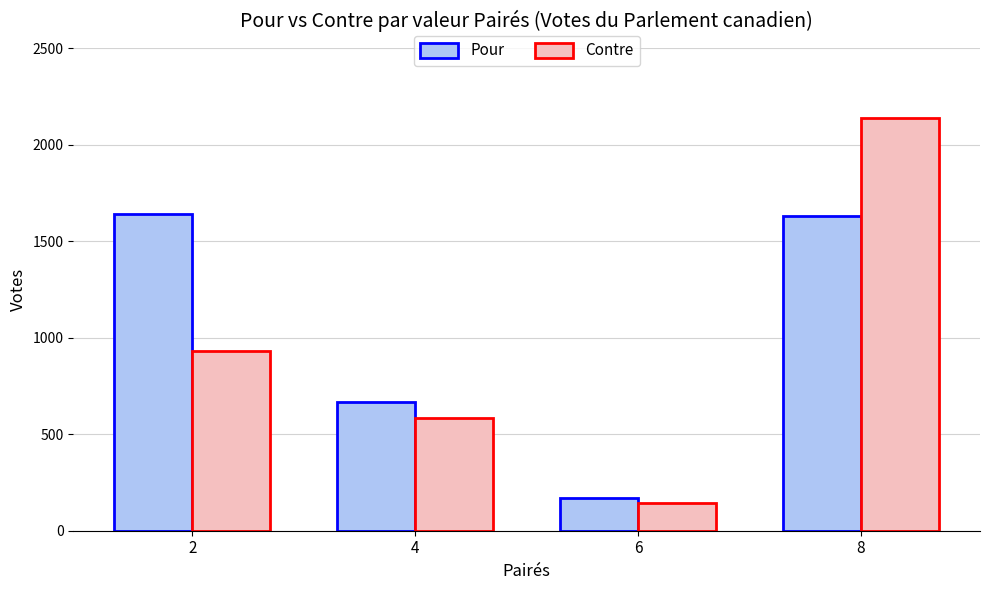

Is it true that Contre equals 931 at 2?

True